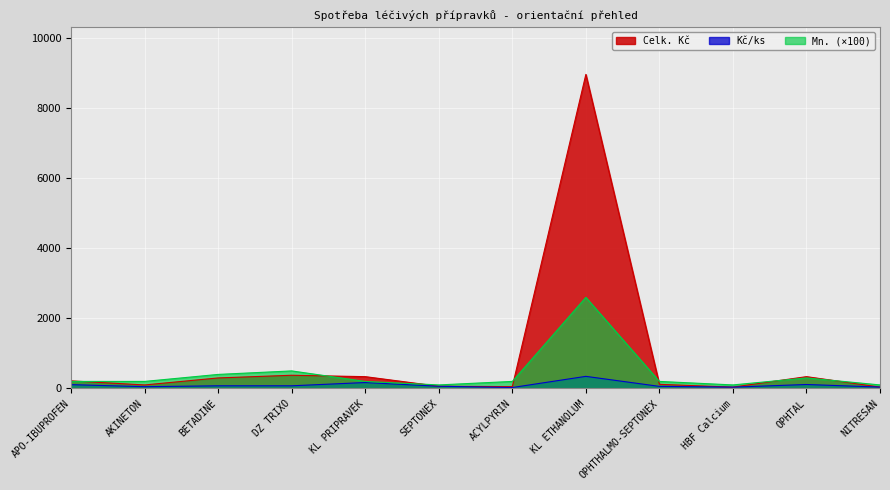

Is it true that Kč/ks equals 99.4 at DZ TRIXO?

False